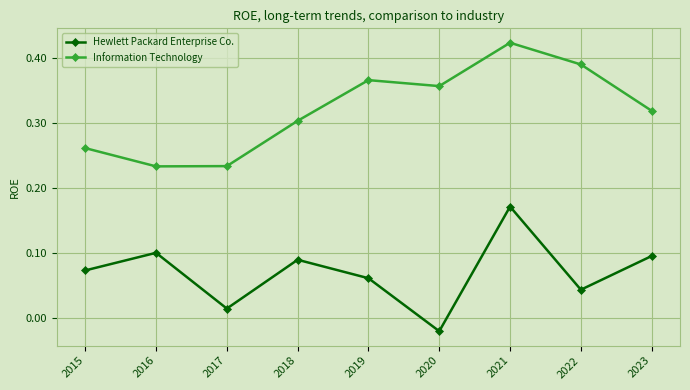

How many interior local valleys does the Hewlett Packard Enterprise Co. series have?

3